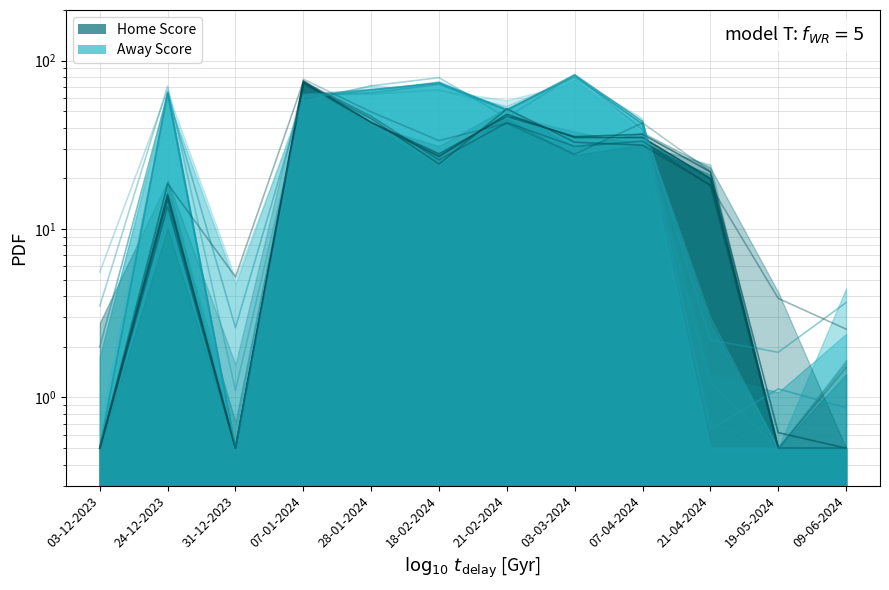

True or false: Away Score and Home Score intersect in this chart.

True